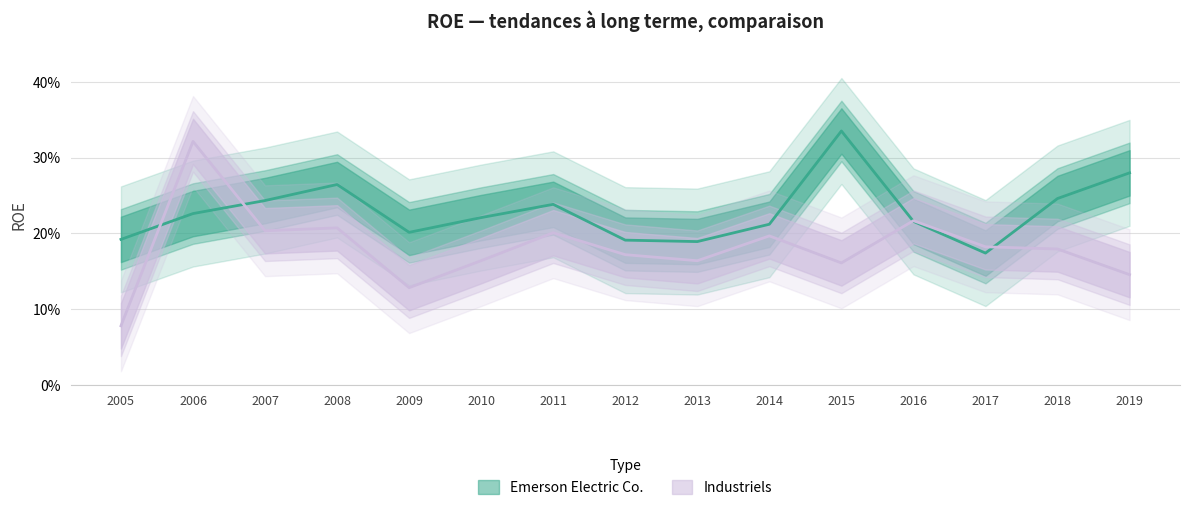

What is the difference between the highest and lowest values at 2005?

0.1